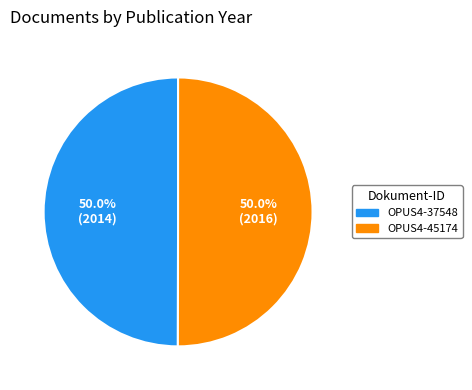

Count the number of slices in the pie.

2